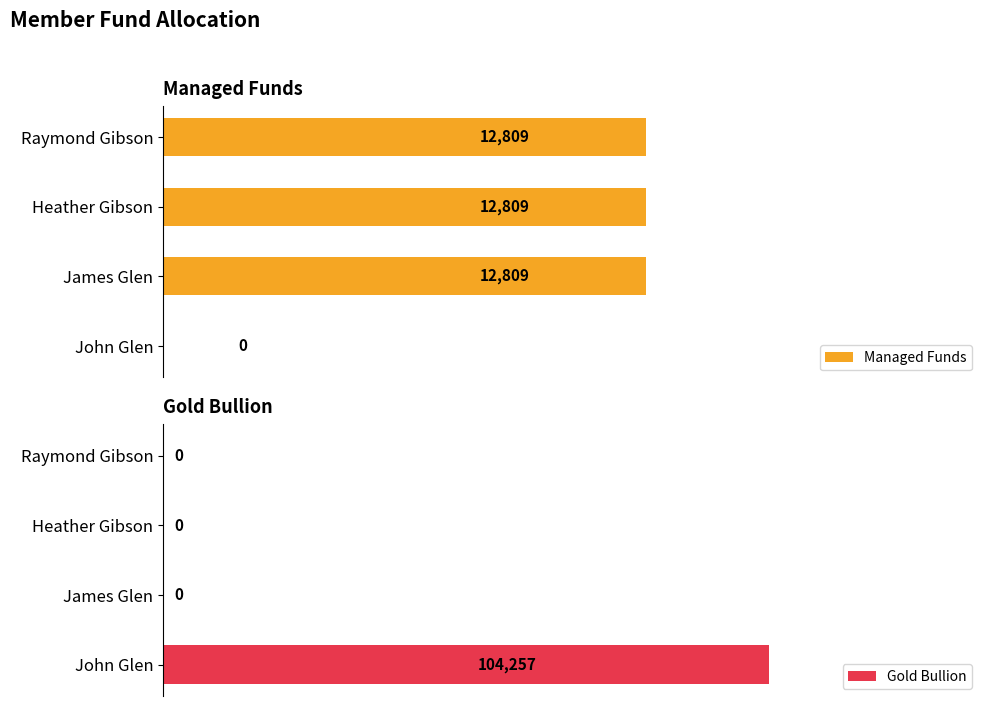

What is the difference between the maximum and second lowest values in the Gold Bullion series?

104257